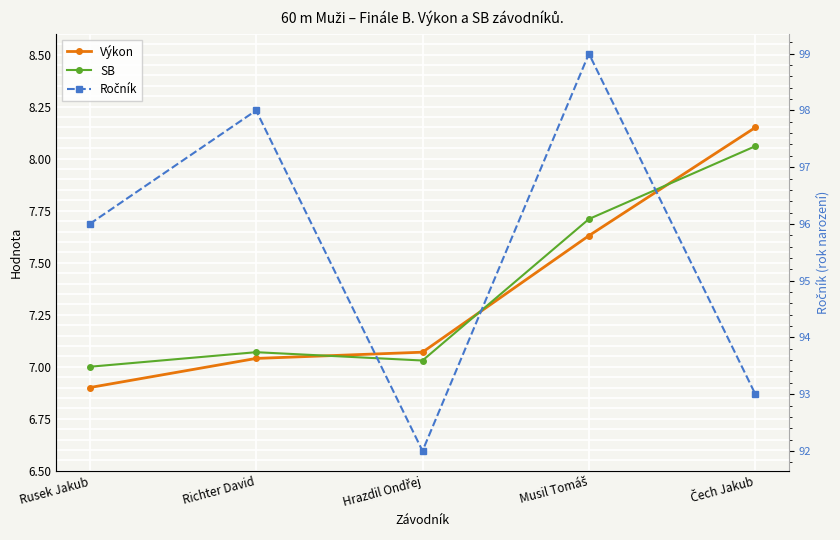

At which category is the sum across all series the highest?

Musil Tomáš